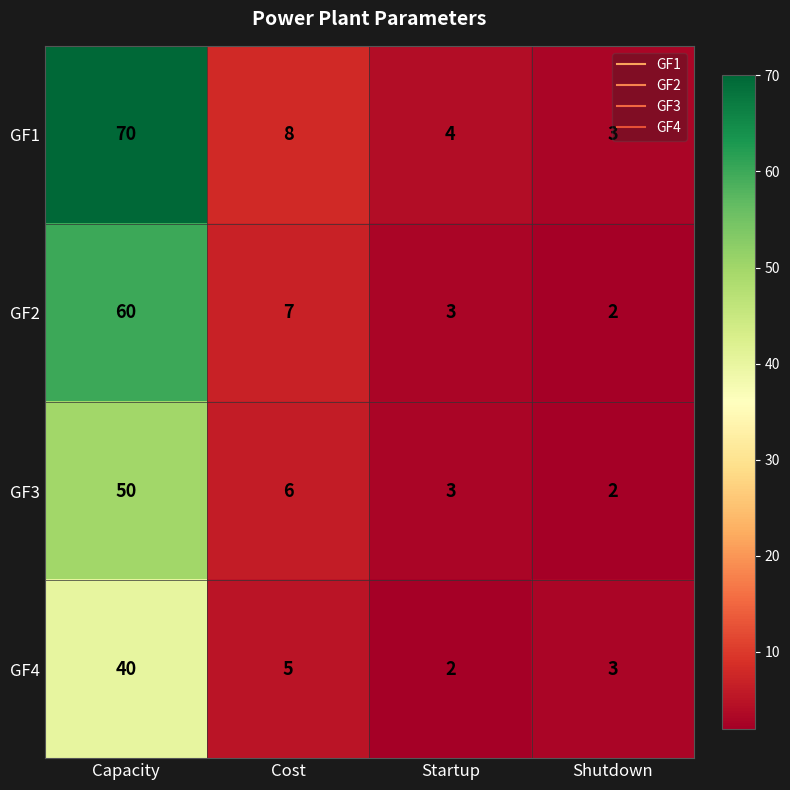

At which category does the chart reach its peak across all series?

Capacity